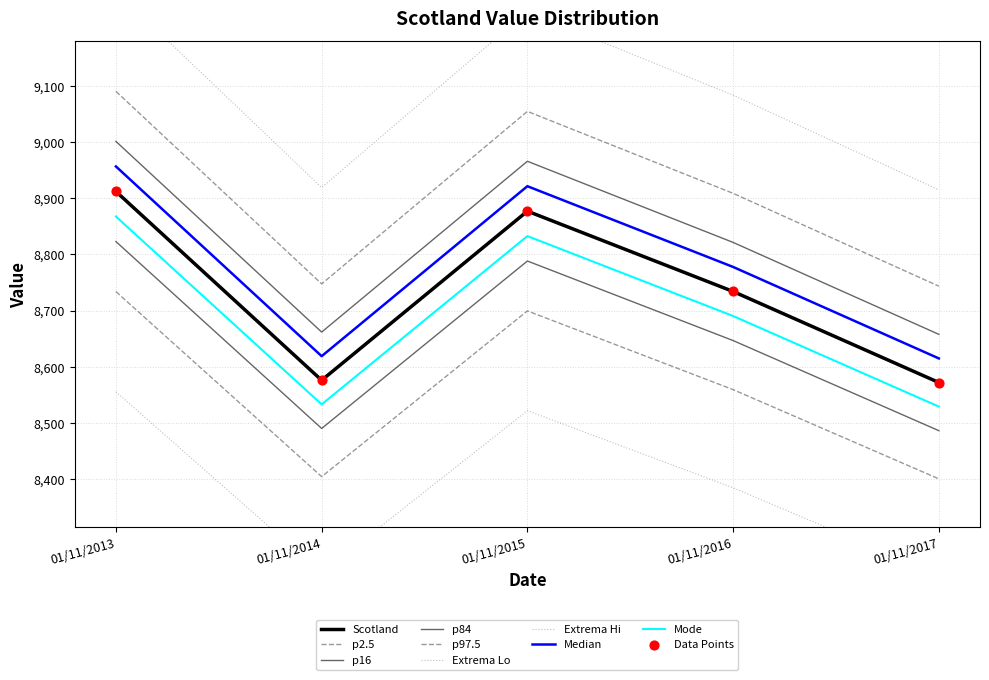

Approximately how many times larger is the value at 01/11/2016 compared to 01/11/2015?

1.0